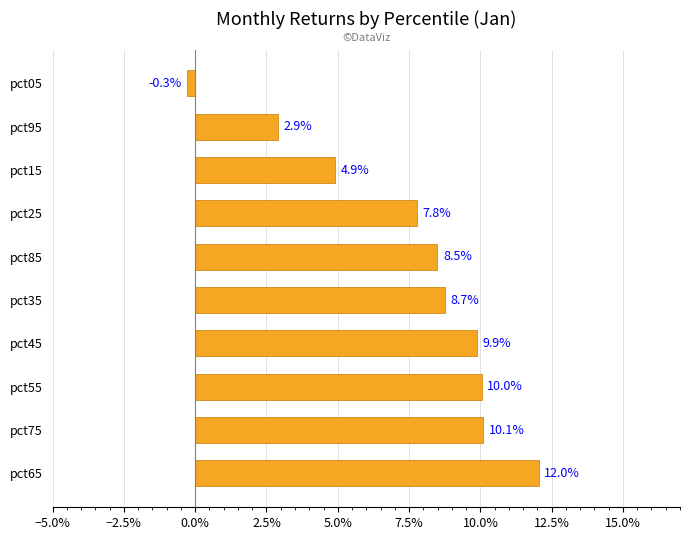

How many data points are above 0?

9